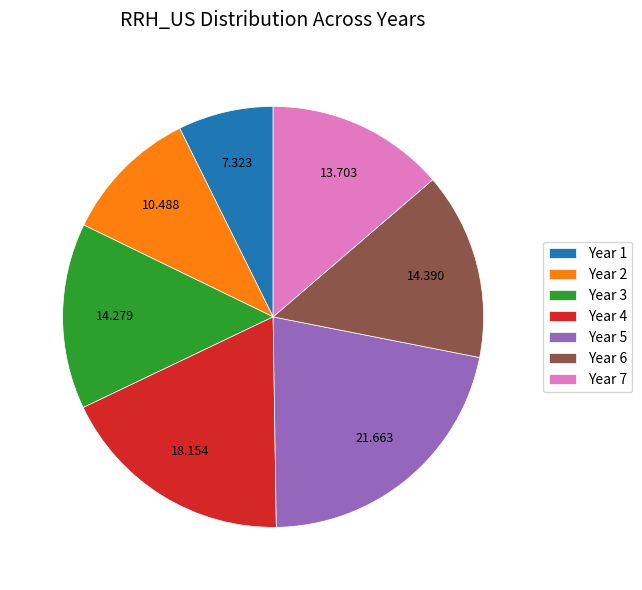

Do Year 5 and Year 2 together represent more than half of the pie?

No